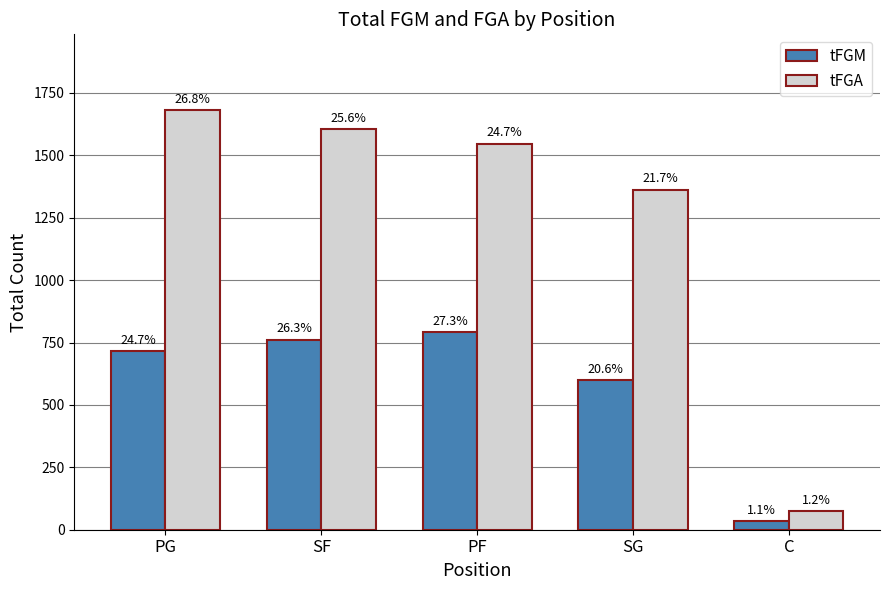

What is the label of the 1st bar from the right?

C